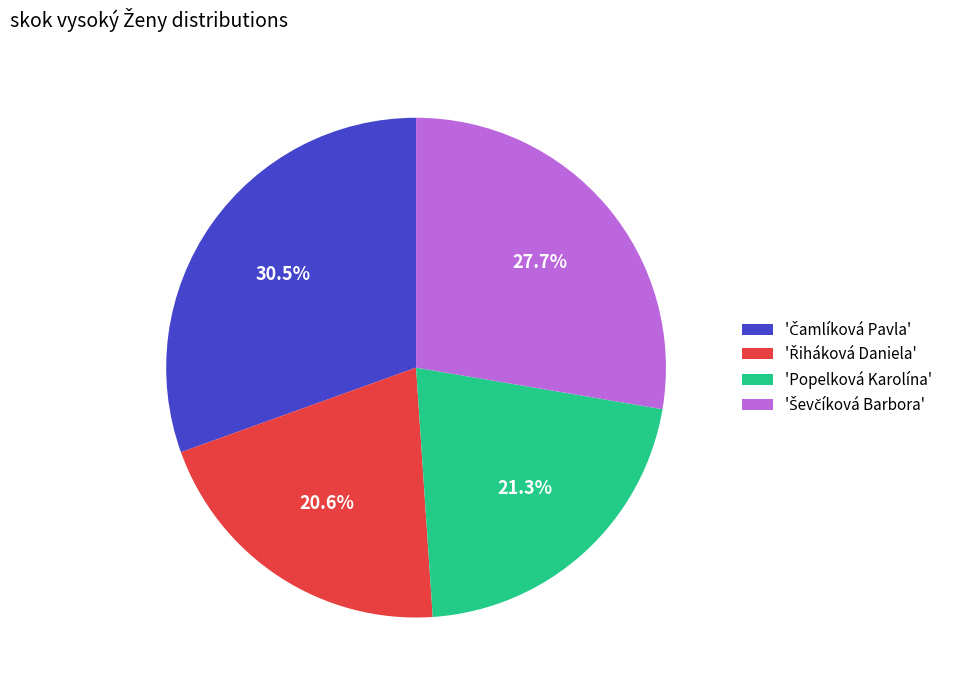

Is there a majority slice in this chart?

No